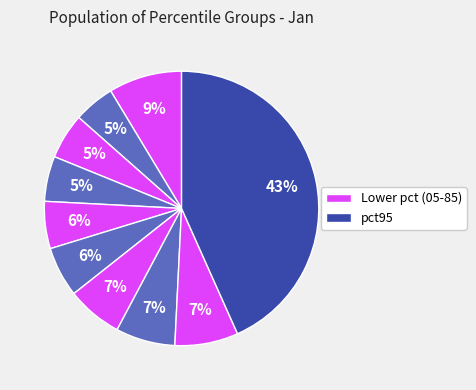

Count the number of slices in the pie.

10